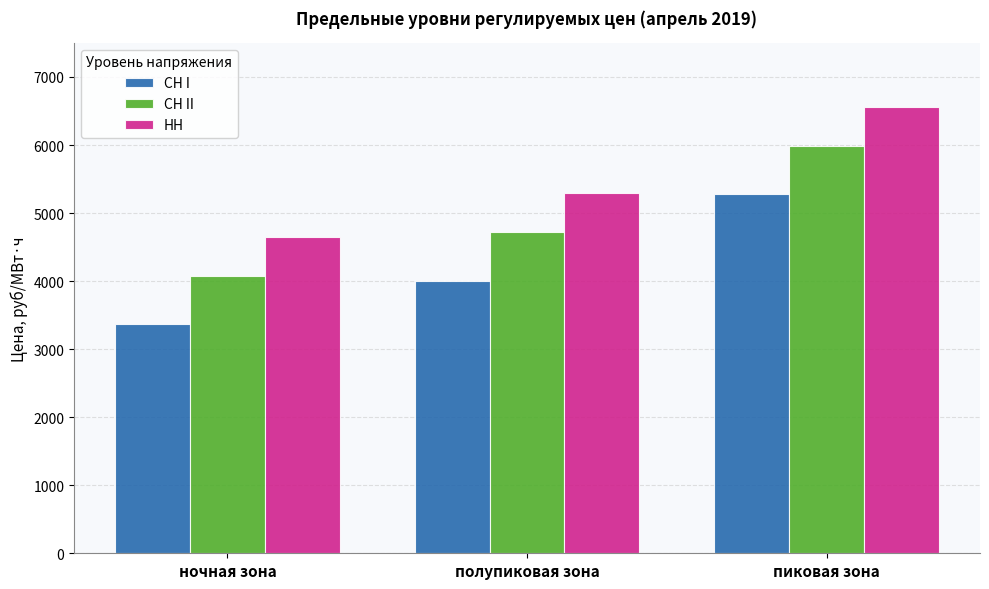

What is the smallest value displayed?

3362.6